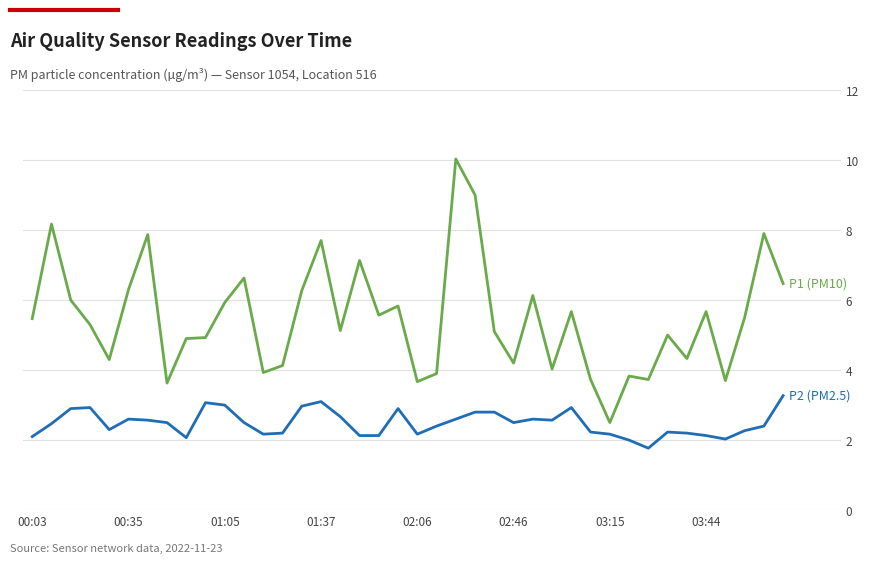

What is the minimum value shown in the chart?

1.8